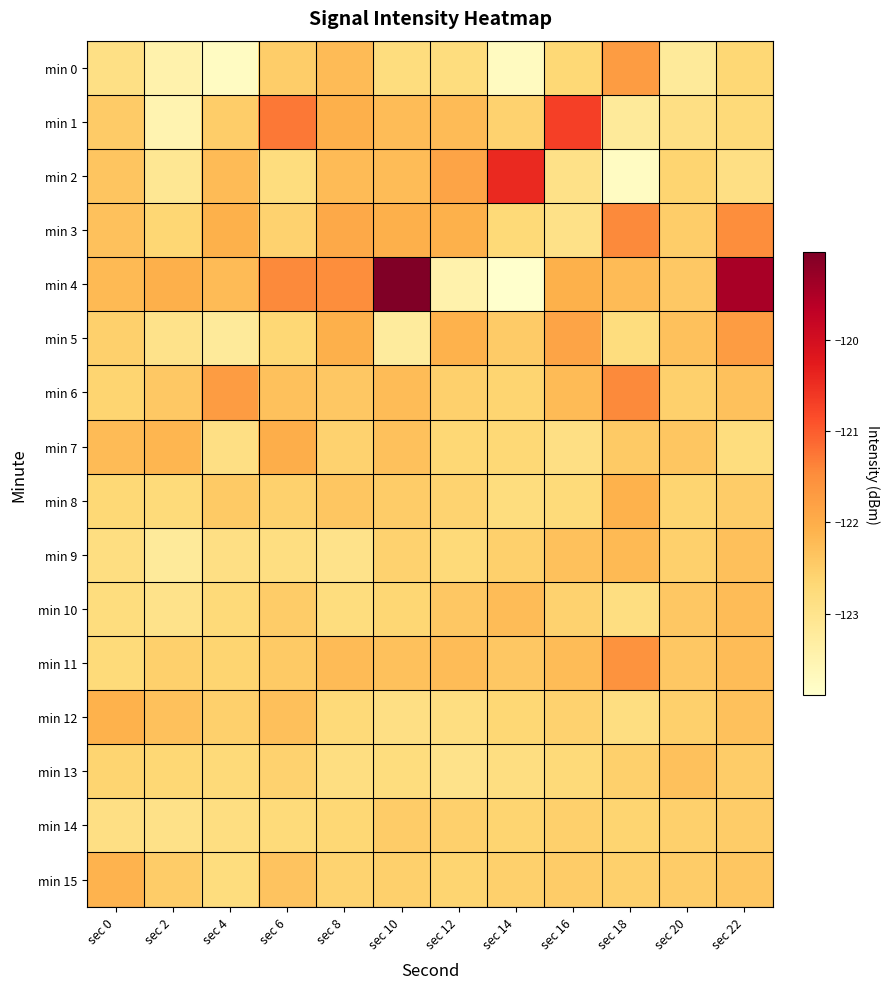

Reading right to left, list all the values displayed in this chart.

min 0: sec 22=-122.7	sec 20=-123.2	sec 18=-121.7	sec 16=-122.7	sec 14=-123.7	sec 12=-122.8	sec 10=-122.8	sec 8=-122.2	sec 6=-122.5	sec 4=-123.7	sec 2=-123.4	sec 0=-122.9
min 1: sec 22=-122.7	sec 20=-122.9	sec 18=-123.2	sec 16=-120.7	sec 14=-122.6	sec 12=-122.2	sec 10=-122.2	sec 8=-122.0	sec 6=-121.3	sec 4=-122.5	sec 2=-123.5	sec 0=-122.5
min 2: sec 22=-122.9	sec 20=-122.6	sec 18=-123.7	sec 16=-122.9	sec 14=-120.4	sec 12=-121.9	sec 10=-122.2	sec 8=-122.2	sec 6=-122.8	sec 4=-122.2	sec 2=-123.1	sec 0=-122.4
min 3: sec 22=-121.5	sec 20=-122.5	sec 18=-121.4	sec 16=-122.9	sec 14=-122.7	sec 12=-122.1	sec 10=-122.0	sec 8=-121.9	sec 6=-122.6	sec 4=-122.1	sec 2=-122.6	sec 0=-122.3
min 4: sec 22=-119.4	sec 20=-122.4	sec 18=-122.2	sec 16=-122.1	sec 14=-123.9	sec 12=-123.4	sec 10=-119.0	sec 8=-121.5	sec 6=-121.4	sec 4=-122.2	sec 2=-122.0	sec 0=-122.2
min 5: sec 22=-121.7	sec 20=-122.3	sec 18=-122.8	sec 16=-121.9	sec 14=-122.5	sec 12=-122.1	sec 10=-123.2	sec 8=-122.0	sec 6=-122.7	sec 4=-123.2	sec 2=-123.0	sec 0=-122.5
min 6: sec 22=-122.3	sec 20=-122.5	sec 18=-121.4	sec 16=-122.2	sec 14=-122.6	sec 12=-122.5	sec 10=-122.2	sec 8=-122.4	sec 6=-122.3	sec 4=-121.7	sec 2=-122.4	sec 0=-122.6
min 7: sec 22=-122.8	sec 20=-122.4	sec 18=-122.4	sec 16=-122.9	sec 14=-122.7	sec 12=-122.7	sec 10=-122.3	sec 8=-122.6	sec 6=-122.0	sec 4=-122.9	sec 2=-122.1	sec 0=-122.2
min 8: sec 22=-122.5	sec 20=-122.6	sec 18=-122.1	sec 16=-122.7	sec 14=-122.8	sec 12=-122.6	sec 10=-122.5	sec 8=-122.4	sec 6=-122.6	sec 4=-122.4	sec 2=-122.8	sec 0=-122.7
min 9: sec 22=-122.3	sec 20=-122.5	sec 18=-122.2	sec 16=-122.3	sec 14=-122.5	sec 12=-122.7	sec 10=-122.6	sec 8=-123.0	sec 6=-122.8	sec 4=-122.9	sec 2=-123.2	sec 0=-122.8
min 10: sec 22=-122.2	sec 20=-122.4	sec 18=-122.8	sec 16=-122.6	sec 14=-122.2	sec 12=-122.4	sec 10=-122.6	sec 8=-122.8	sec 6=-122.5	sec 4=-122.7	sec 2=-123.0	sec 0=-122.8
min 11: sec 22=-122.2	sec 20=-122.4	sec 18=-121.6	sec 16=-122.2	sec 14=-122.4	sec 12=-122.2	sec 10=-122.3	sec 8=-122.2	sec 6=-122.4	sec 4=-122.6	sec 2=-122.5	sec 0=-122.7
min 12: sec 22=-122.3	sec 20=-122.5	sec 18=-122.8	sec 16=-122.6	sec 14=-122.7	sec 12=-122.8	sec 10=-122.9	sec 8=-122.7	sec 6=-122.3	sec 4=-122.5	sec 2=-122.3	sec 0=-122.1
min 13: sec 22=-122.5	sec 20=-122.3	sec 18=-122.5	sec 16=-122.7	sec 14=-122.8	sec 12=-123.0	sec 10=-122.8	sec 8=-122.8	sec 6=-122.6	sec 4=-122.7	sec 2=-122.7	sec 0=-122.6
min 14: sec 22=-122.5	sec 20=-122.5	sec 18=-122.6	sec 16=-122.5	sec 14=-122.6	sec 12=-122.5	sec 10=-122.5	sec 8=-122.7	sec 6=-122.8	sec 4=-122.8	sec 2=-122.9	sec 0=-122.9
min 15: sec 22=-122.4	sec 20=-122.5	sec 18=-122.5	sec 16=-122.5	sec 14=-122.5	sec 12=-122.6	sec 10=-122.5	sec 8=-122.6	sec 6=-122.3	sec 4=-122.8	sec 2=-122.5	sec 0=-122.1